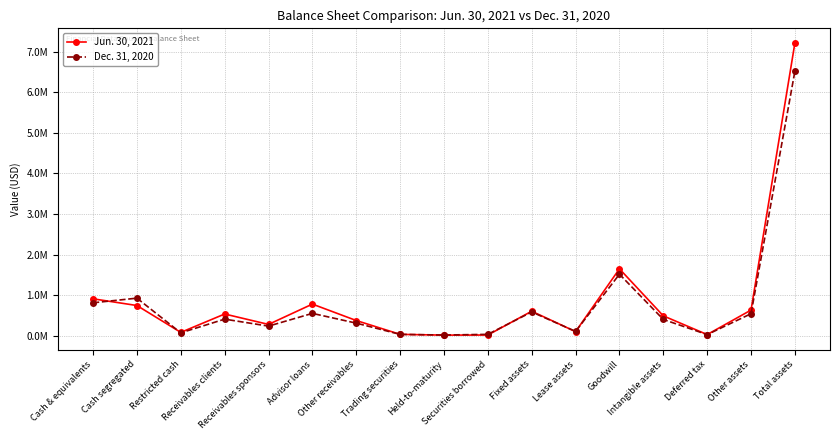

At which label is Jun. 30, 2021 closest to 3615362?

Goodwill